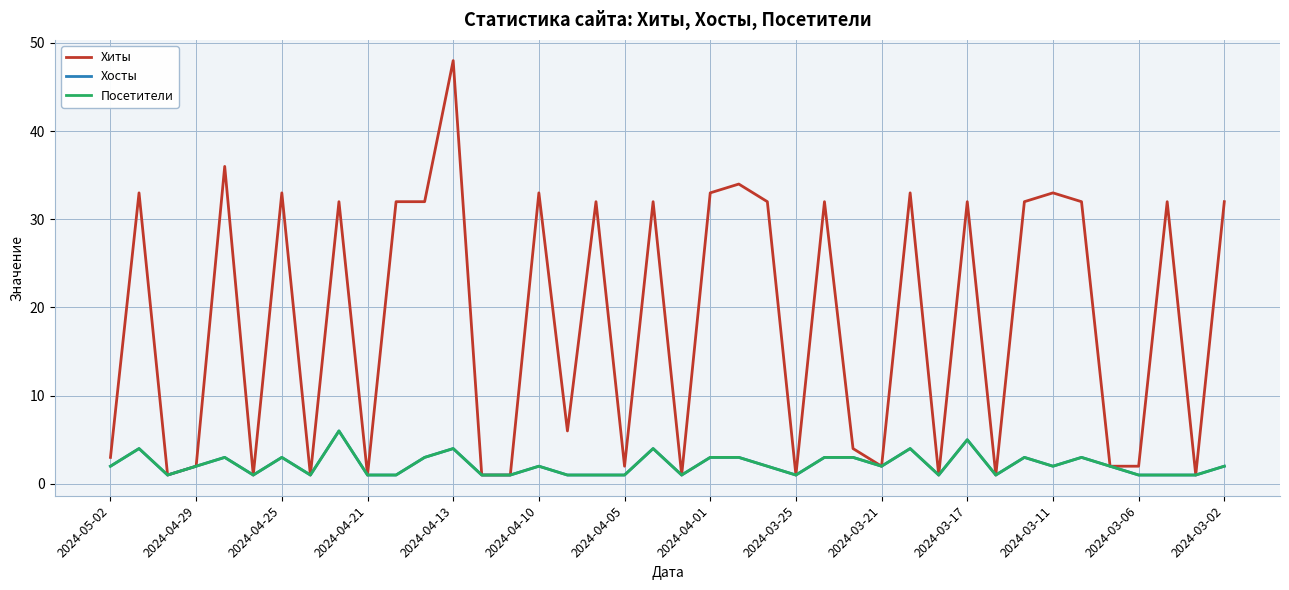

Does the chart display data point markers on the line(s)?

No